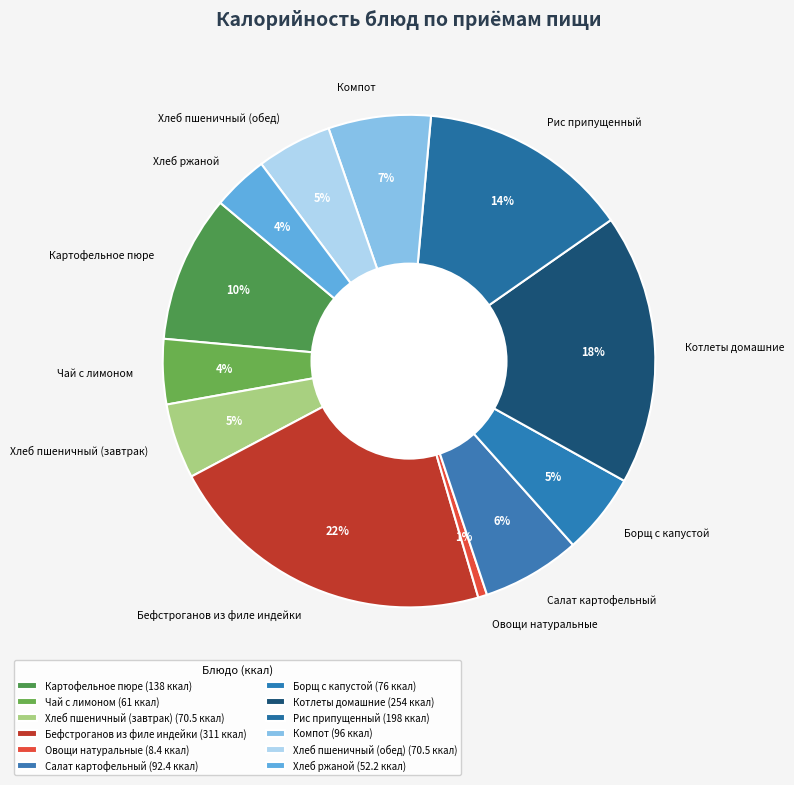

What is the ratio of the value at Рис припущенный to the value at Котлеты домашние?

0.8